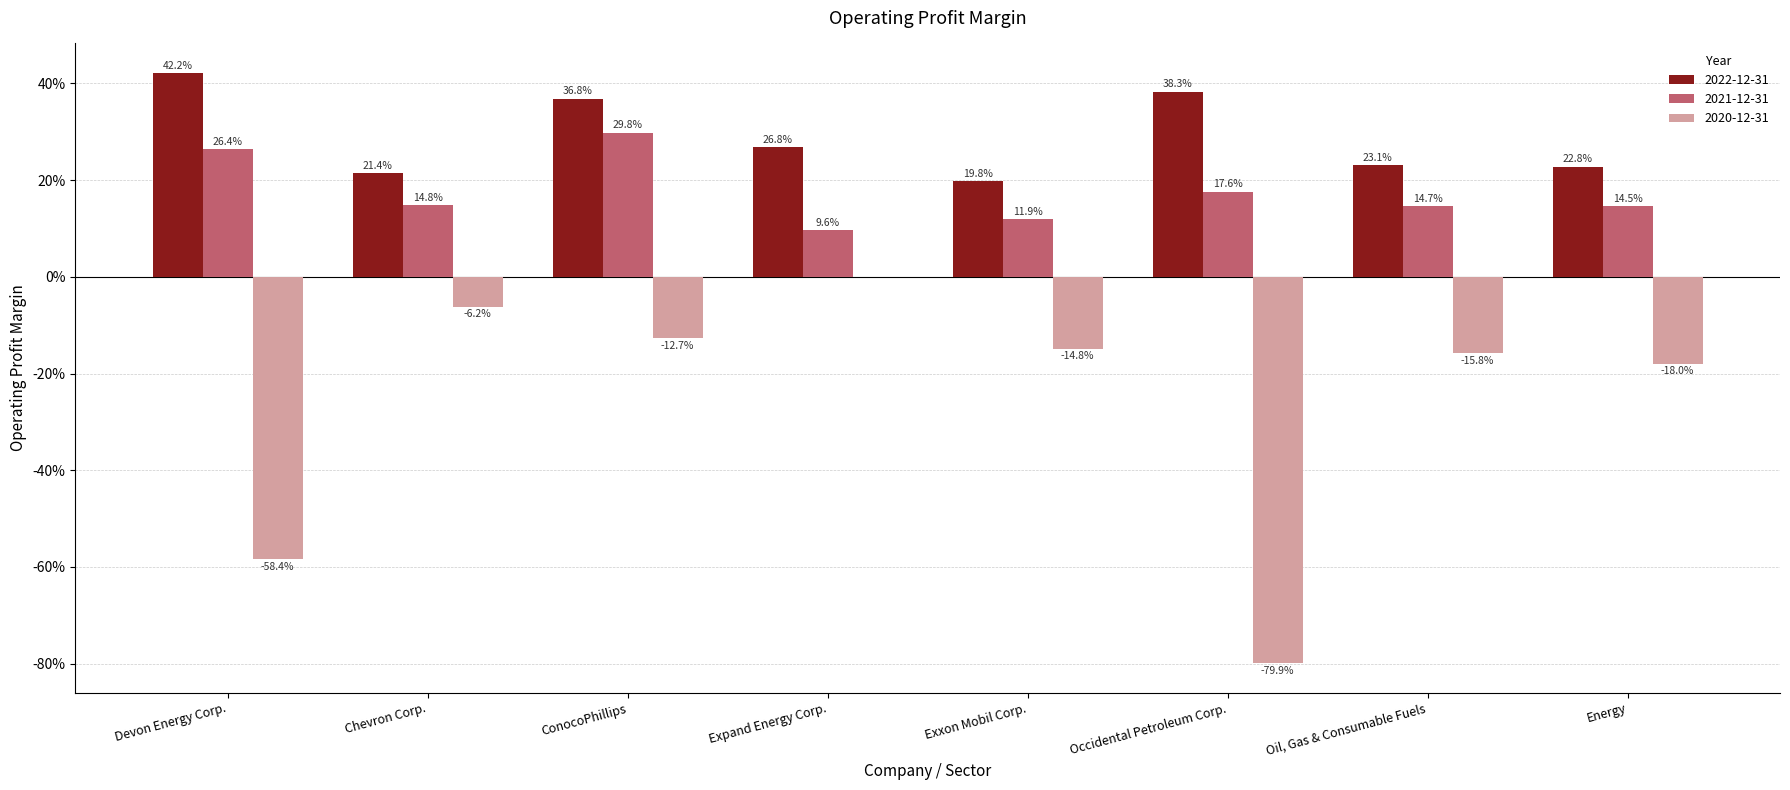

What are all the series names shown in the legend?

2022-12-31, 2021-12-31, 2020-12-31